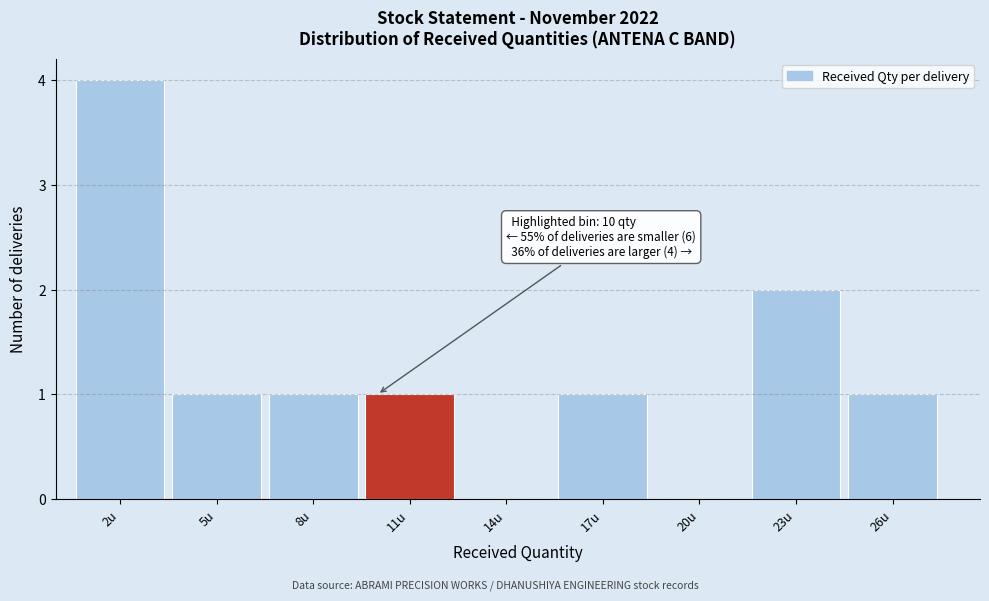

Over which range of the x-axis is the bar tallest?

0.5 to 3.5